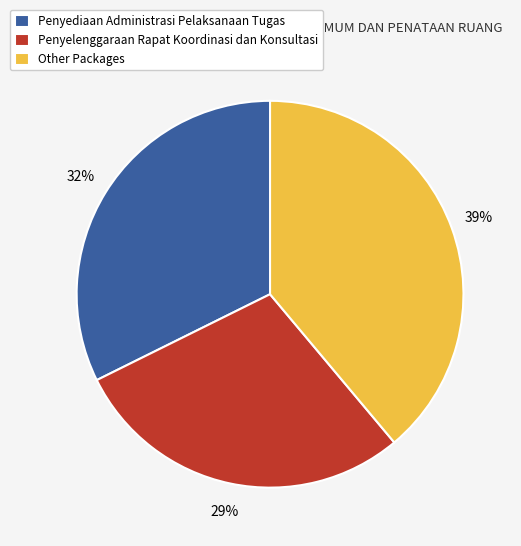

Do Penyediaan Administrasi Pelaksanaan Tugas and Penyelenggaraan Rapat Koordinasi dan Konsultasi together represent more than half of the pie?

Yes